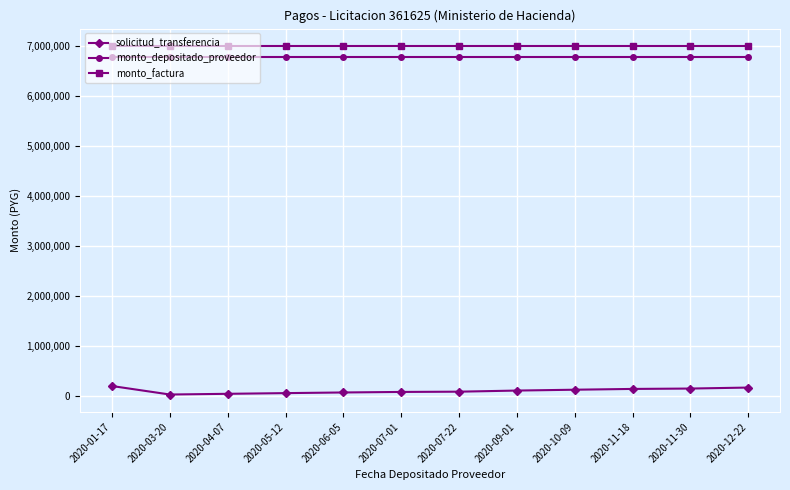

Is it true that monto_factura equals 3636641 at 2020-07-22?

False